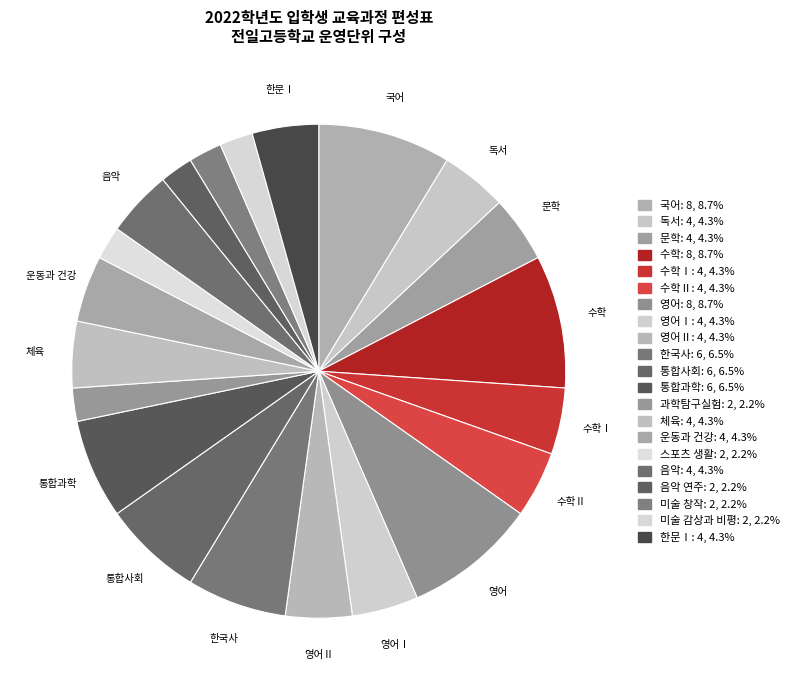

How many segments does this pie chart have?

21